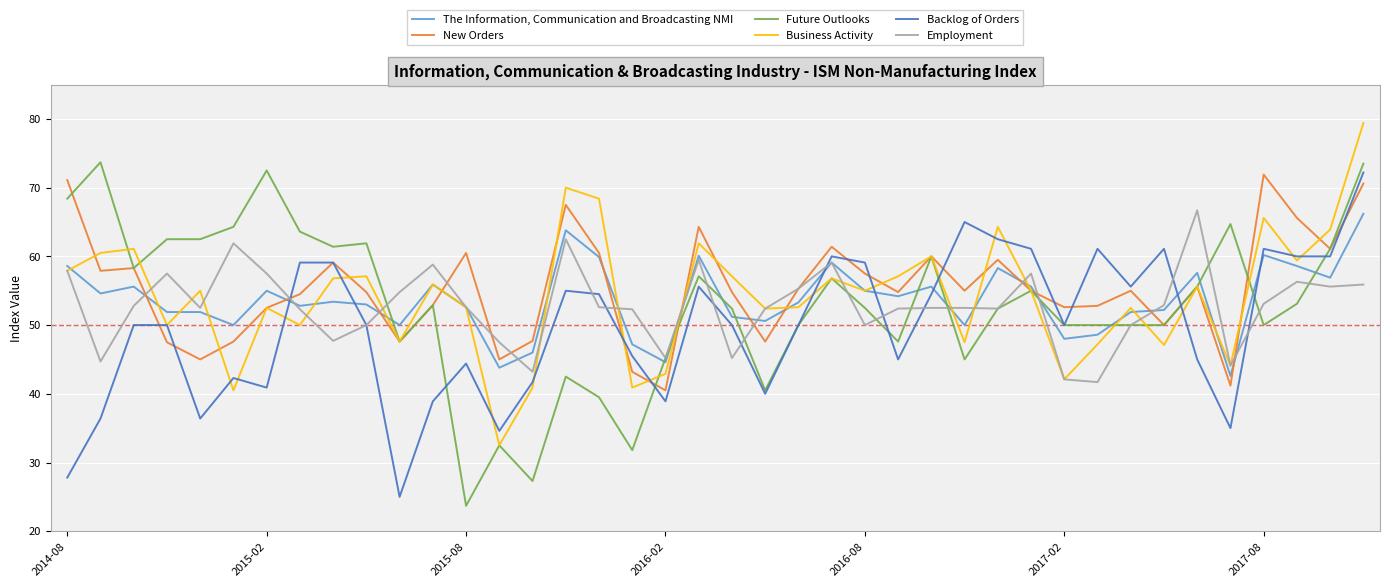

Which series has the widest spread of values?

Future Outlooks